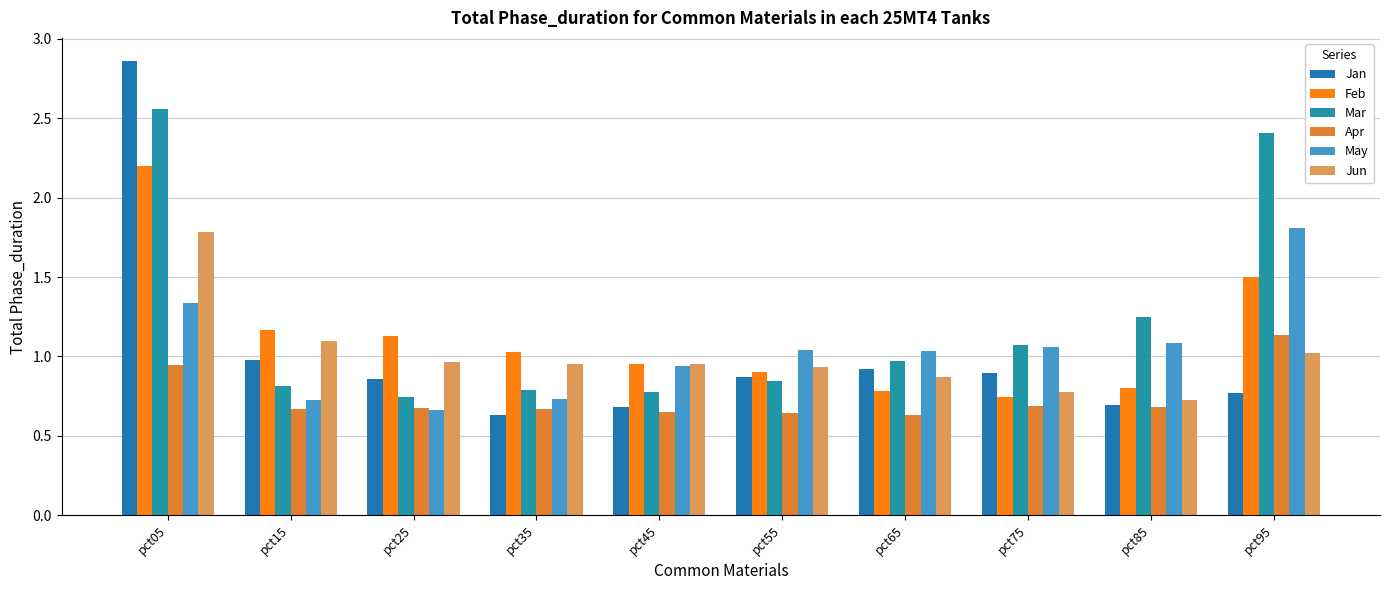

Between pct05 and pct45, which series saw the biggest shift?

Jan